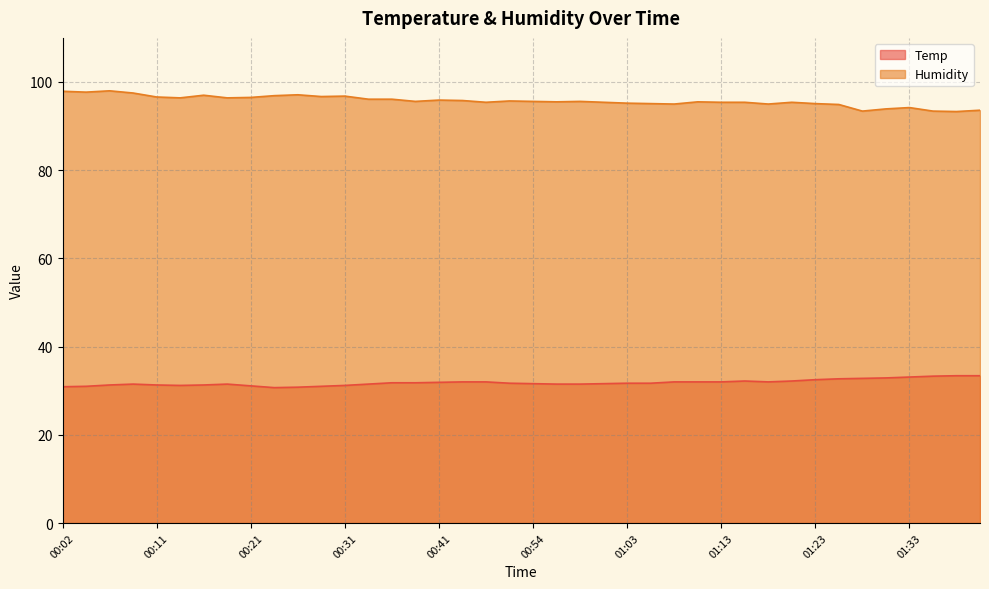

List the series in order of their overall mean, lowest first.

Temp, Humidity